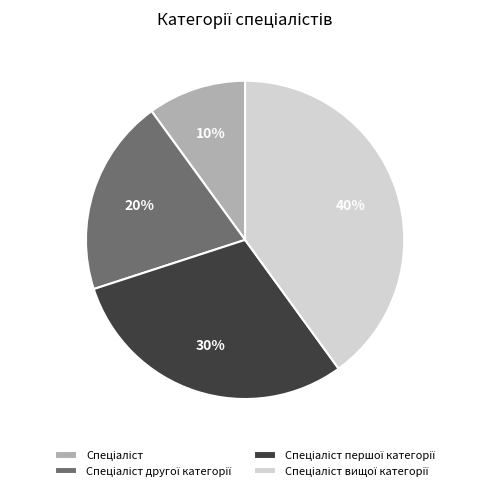

To the nearest percent, what is the difference between the largest and smallest slice percentages?

30%